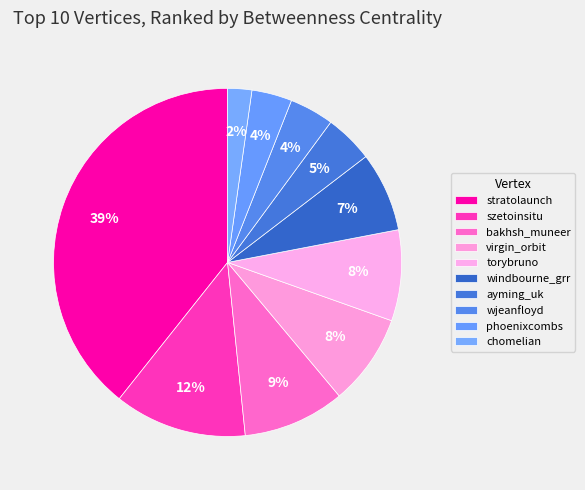

How many segments does this pie chart have?

10